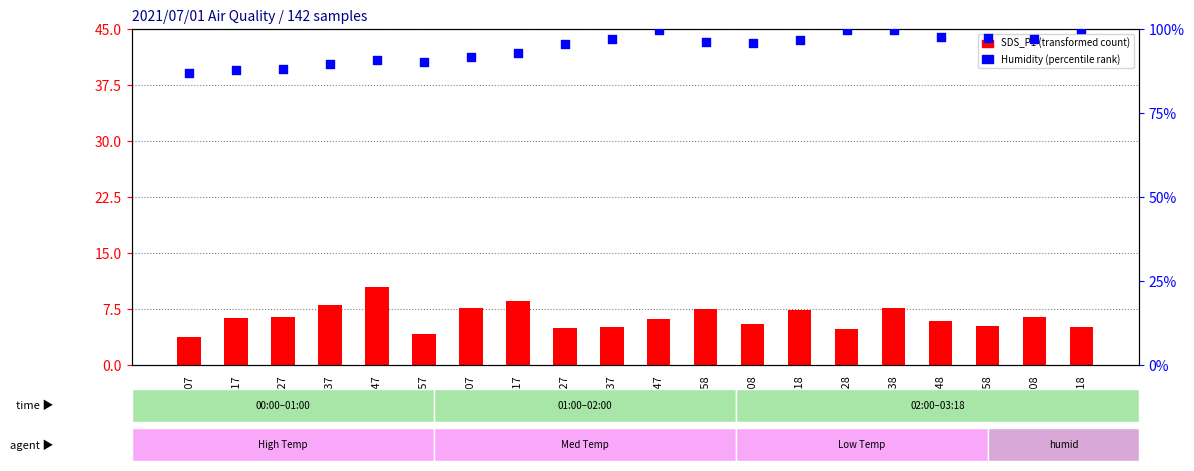

Which series has the largest Y range (max minus min)?

Humidity (percentile rank)